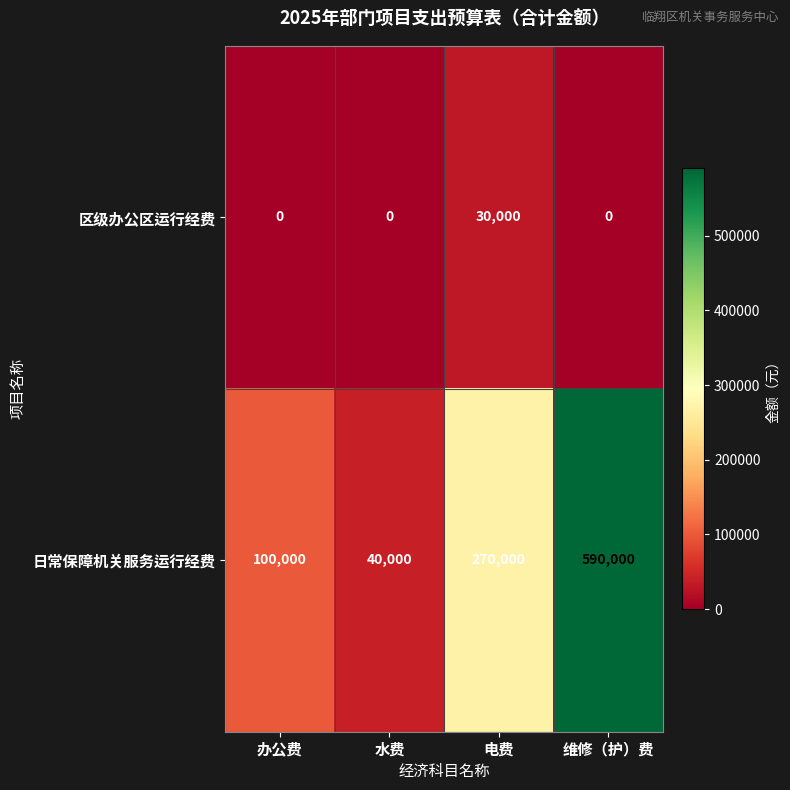

Reading left to right, list all the values displayed in this chart.

区级办公区运行经费: 办公费=0	水费=0	电费=30000	维修（护）费=0
日常保障机关服务运行经费: 办公费=100000	水费=40000	电费=270000	维修（护）费=590000